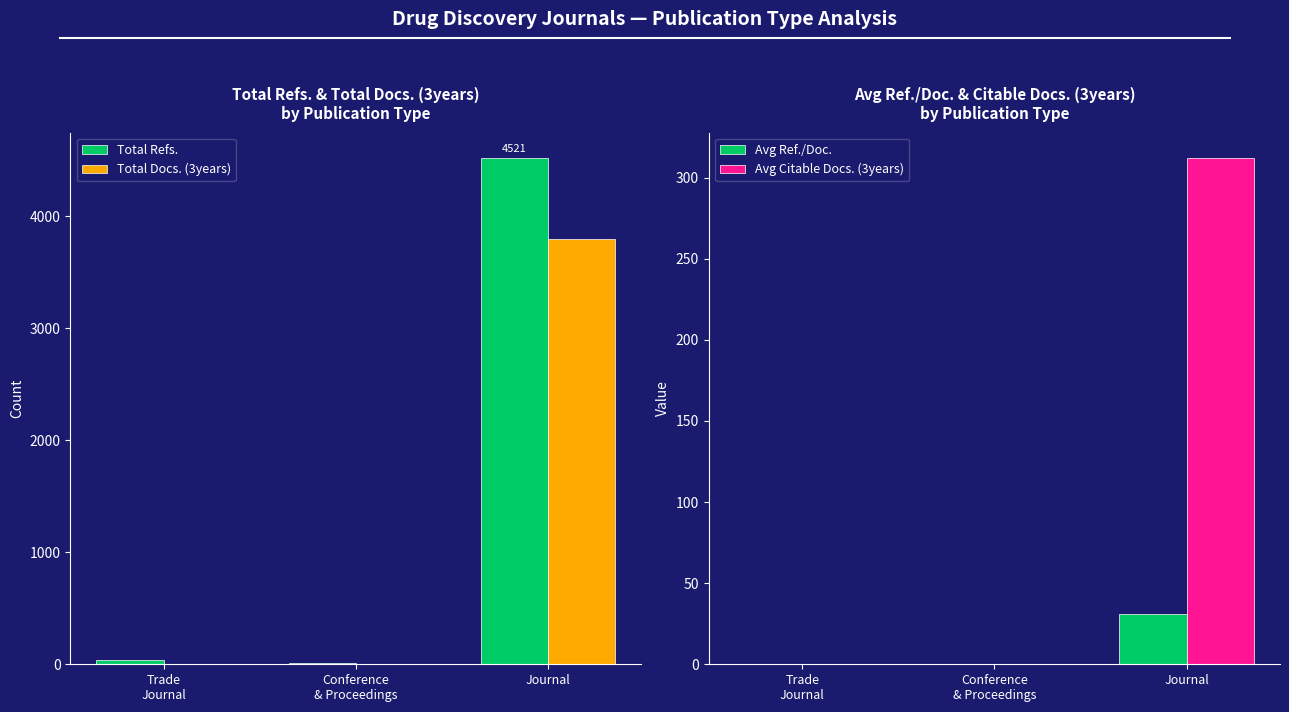

How many data points in Avg Citable Docs. (3years) are above 0?

1